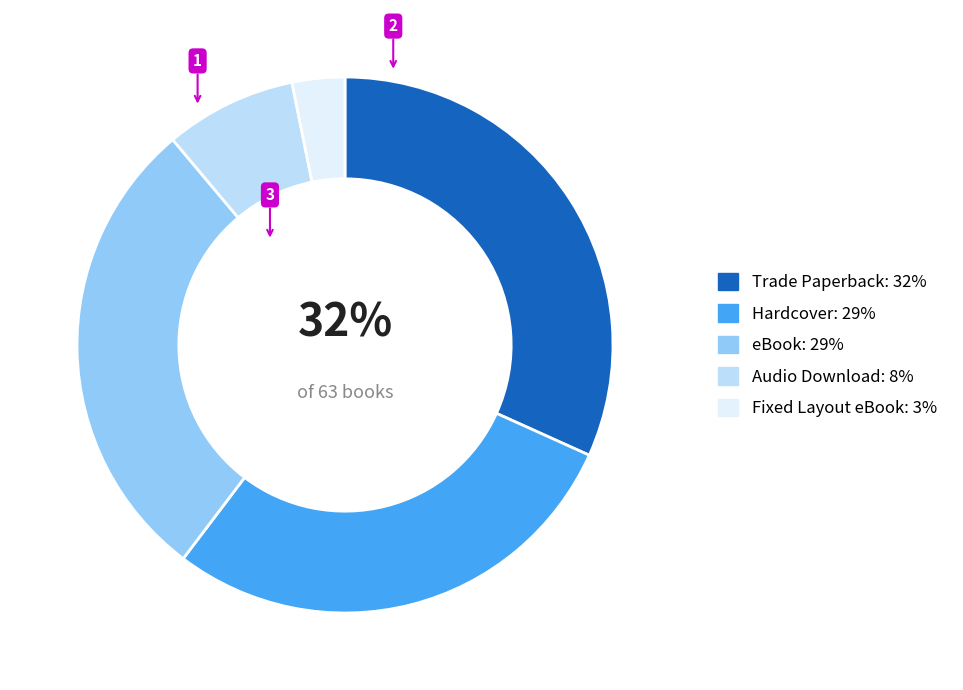

Is there any slice that represents more than half of the pie?

No